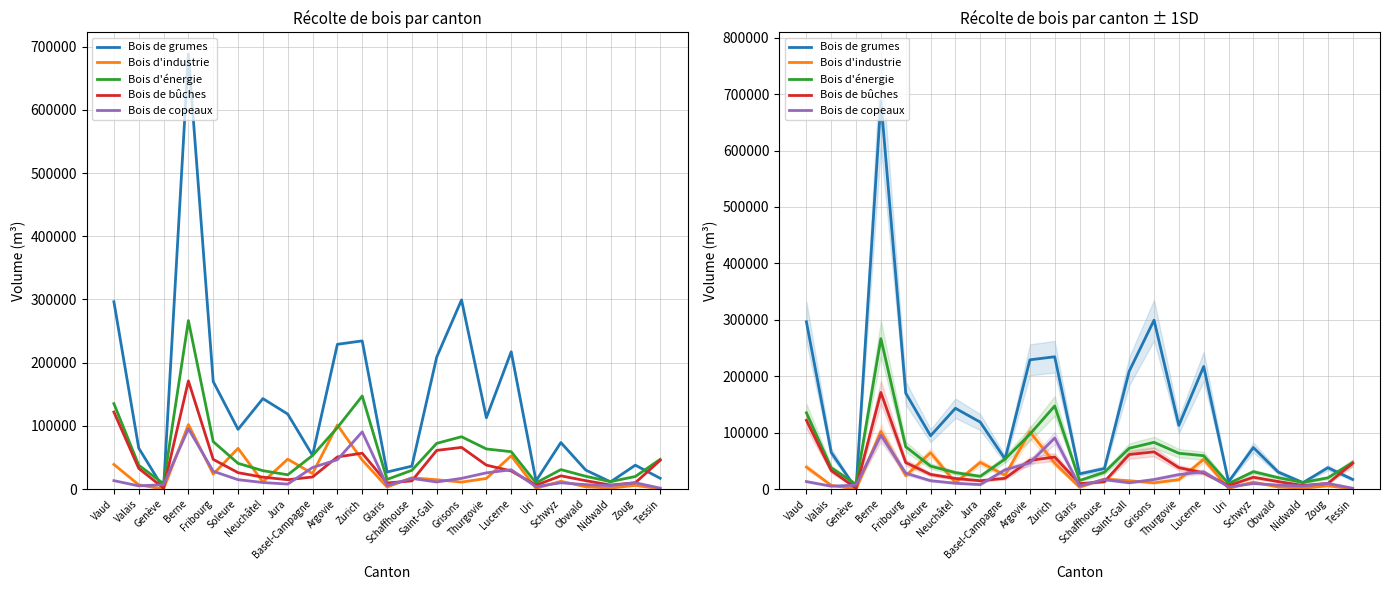

Which has a higher value, Argovie or Saint-Gall?

Argovie